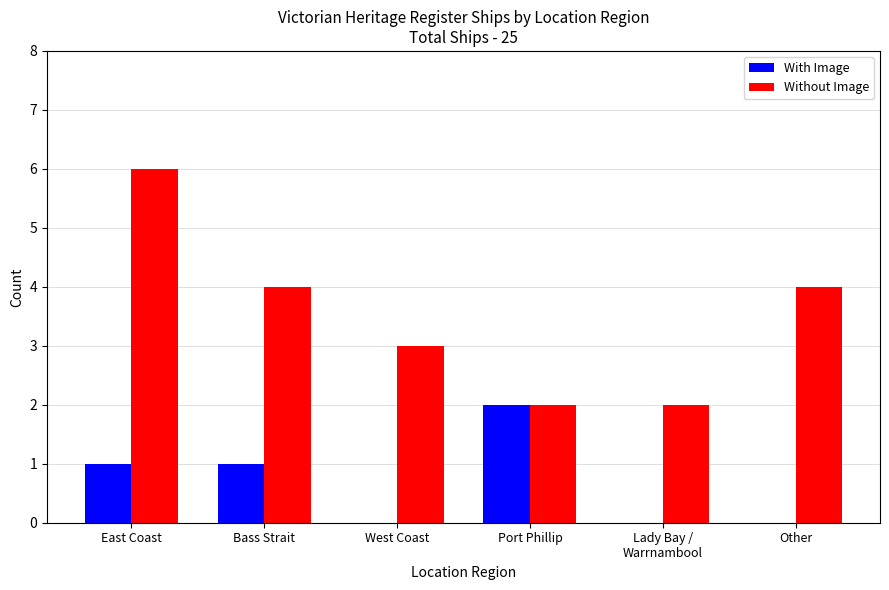

The Without Image series shows 2 at Port Phillip. True or false?

True